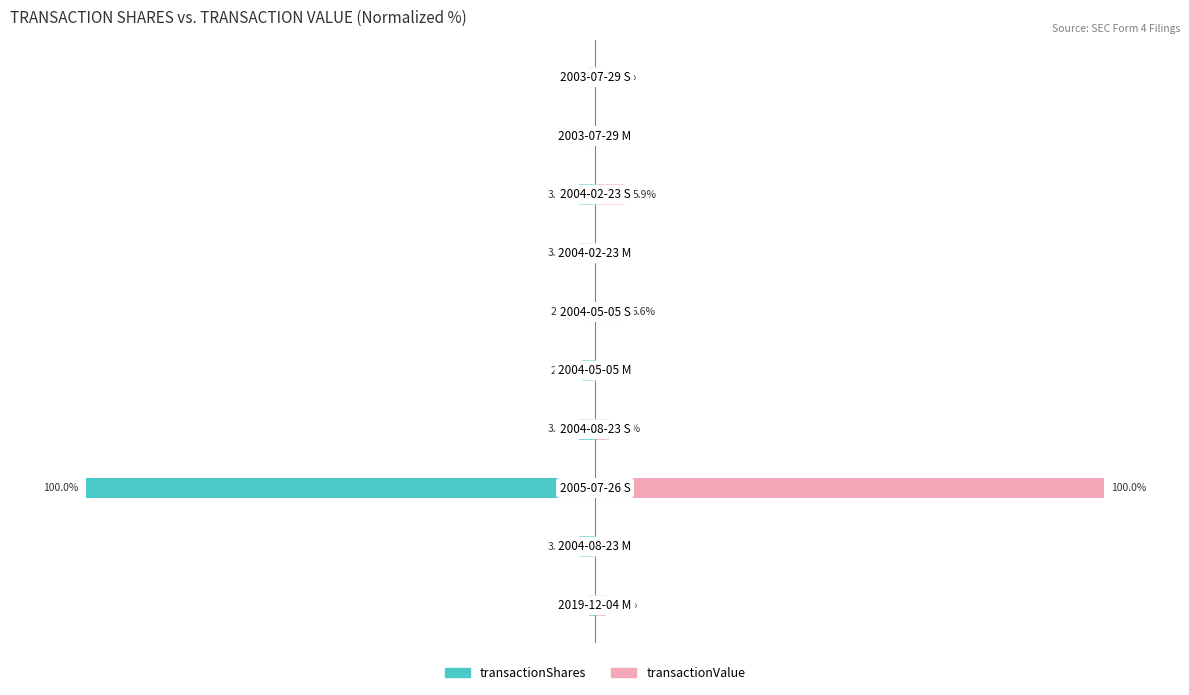

Reading right to left, list all the values displayed in this chart.

transactionShares: -1.6	-1.6	-3.1	-3.1	-2.5	-2.5	-3.1	-100.0	-3.1	-1.2
transactionValue: 1.9	0.0	5.9	0.0	5.6	0.0	2.8	100.0	0.0	2.1